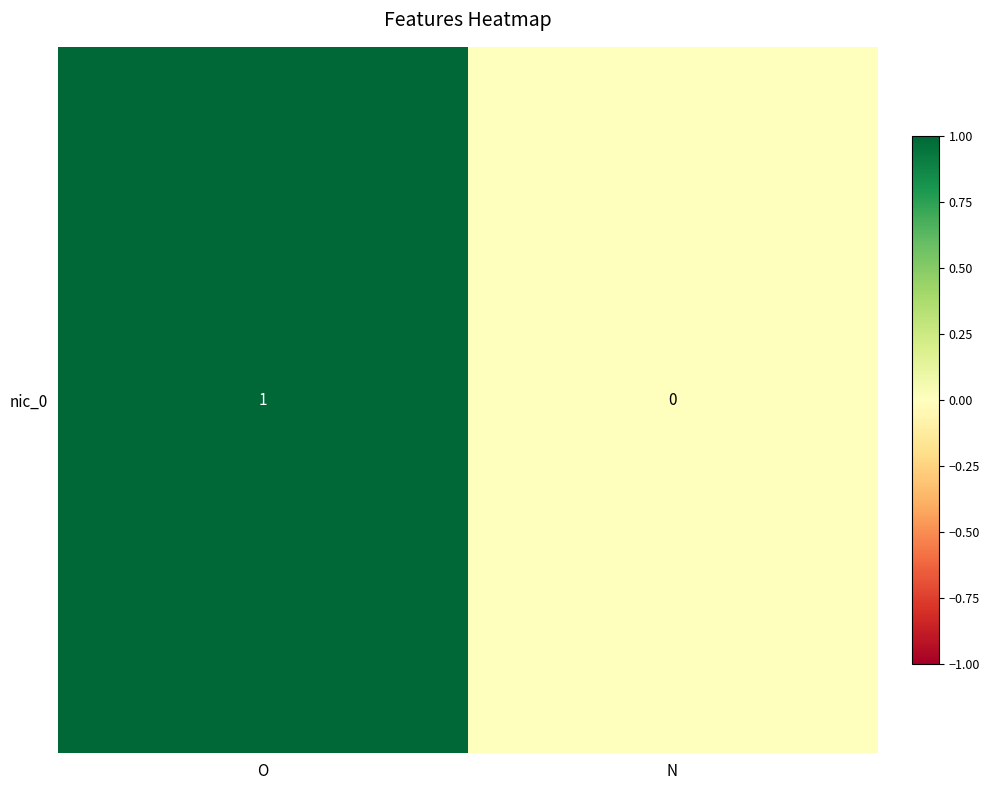

How many data points are less than 1?

1